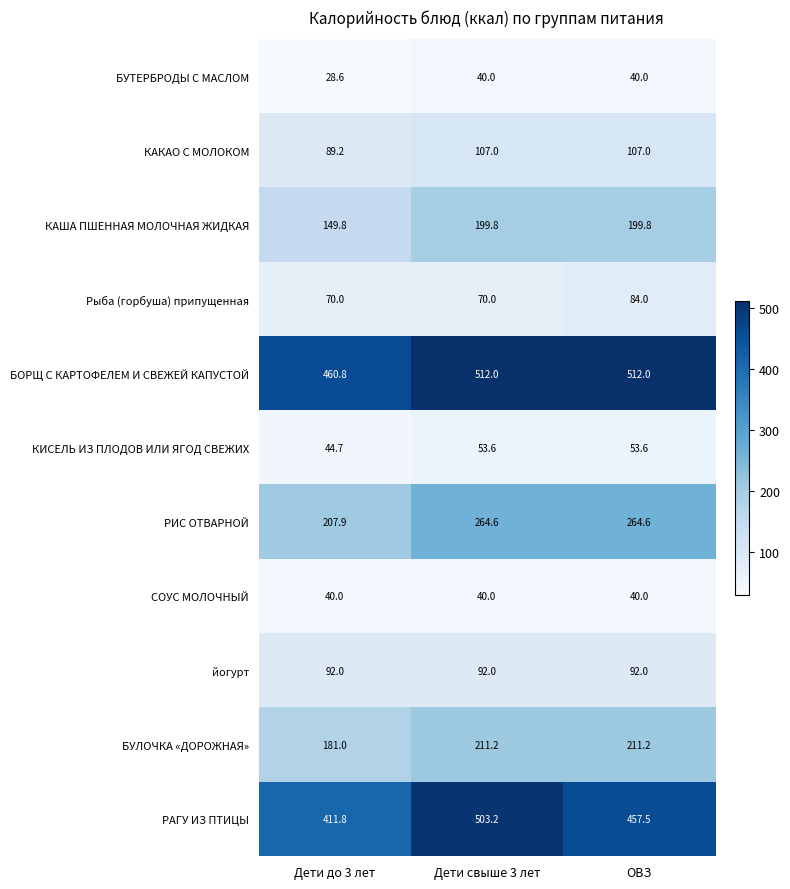

Which series has the largest total across all categories?

БОРЩ С КАРТОФЕЛЕМ И СВЕЖЕЙ КАПУСТОЙ